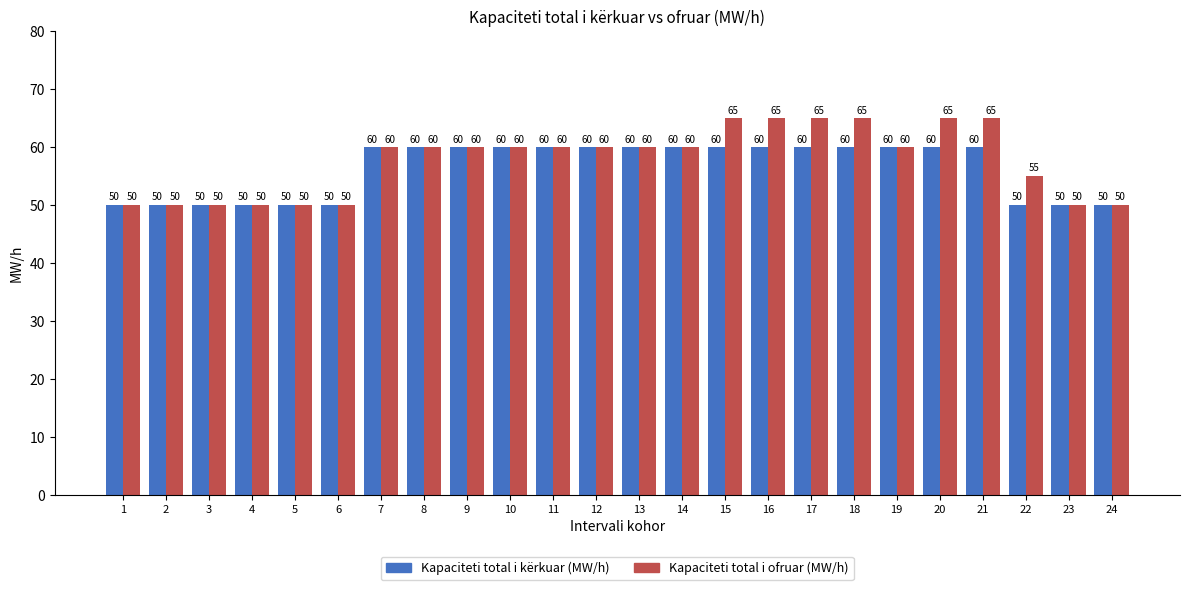

Reading right to left, list all the values displayed in this chart.

Kapaciteti total i kërkuar (MW/h): 24=50	23=50	22=50	21=60	20=60	19=60	18=60	17=60	16=60	15=60	14=60	13=60	12=60	11=60	10=60	9=60	8=60	7=60	6=50	5=50	4=50	3=50	2=50	1=50
Kapaciteti total i ofruar (MW/h): 24=50	23=50	22=55	21=65	20=65	19=60	18=65	17=65	16=65	15=65	14=60	13=60	12=60	11=60	10=60	9=60	8=60	7=60	6=50	5=50	4=50	3=50	2=50	1=50